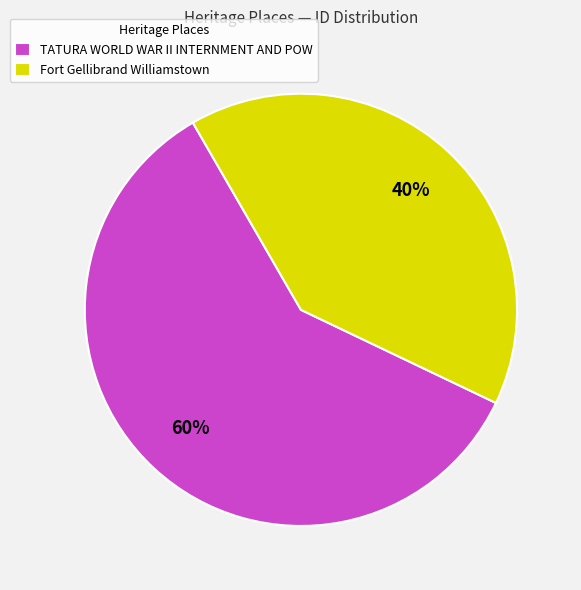

Count the number of slices in the pie.

2